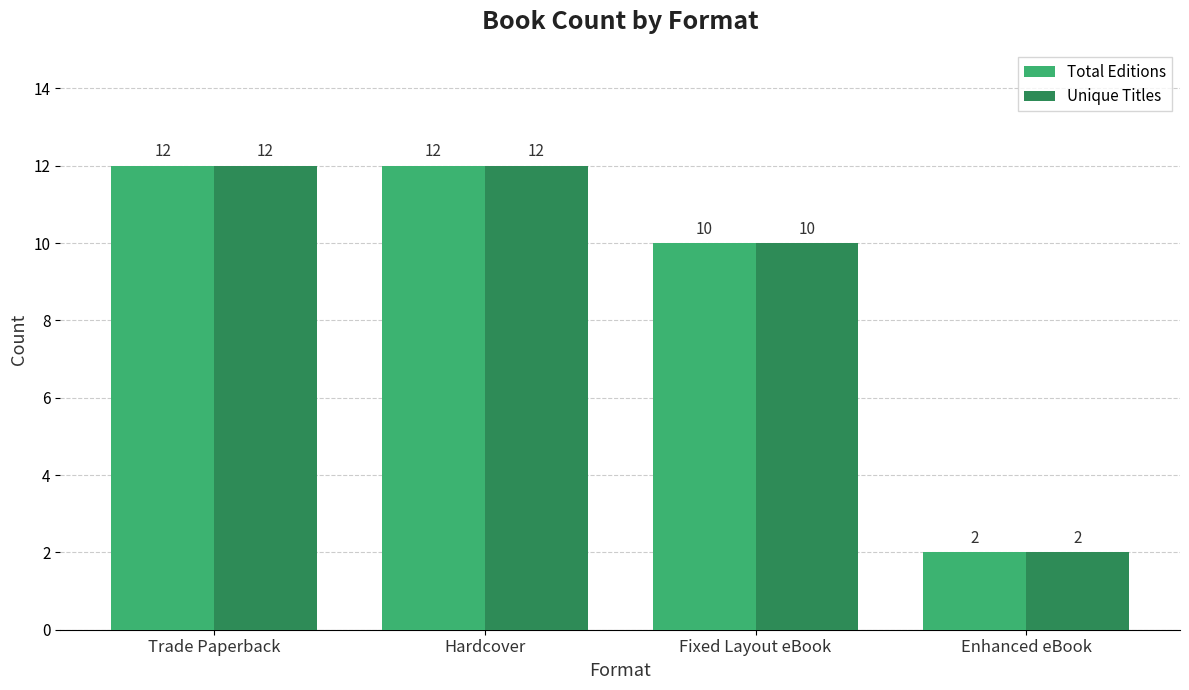

Is the value of Total Editions at Fixed Layout eBook greater than the value of Unique Titles at Trade Paperback?

No